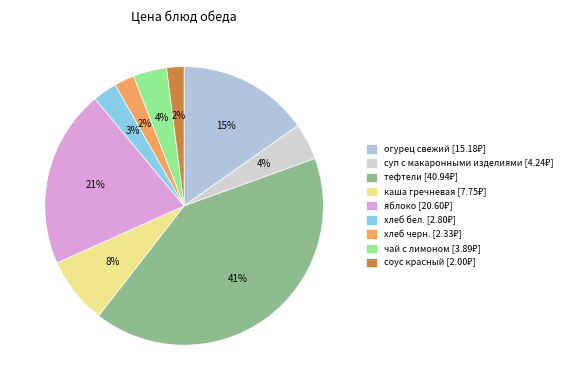

Does any single category account for the majority?

No